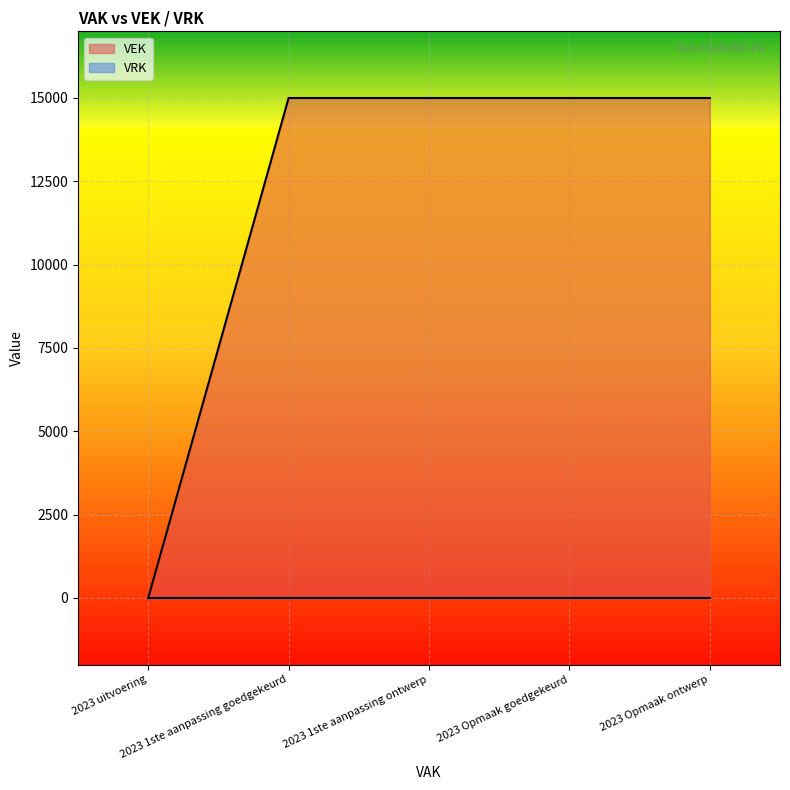

What value does the data have at 2023 1ste aanpassing ontwerp, to the nearest 100?

15000